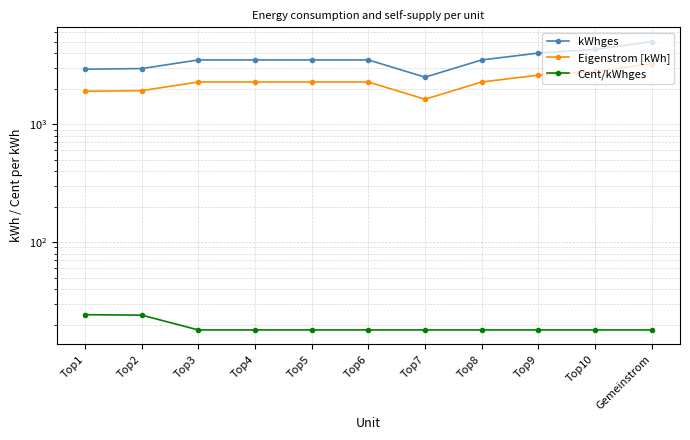

What is the difference between the second highest and minimum values in the kWhges series?

1800.0